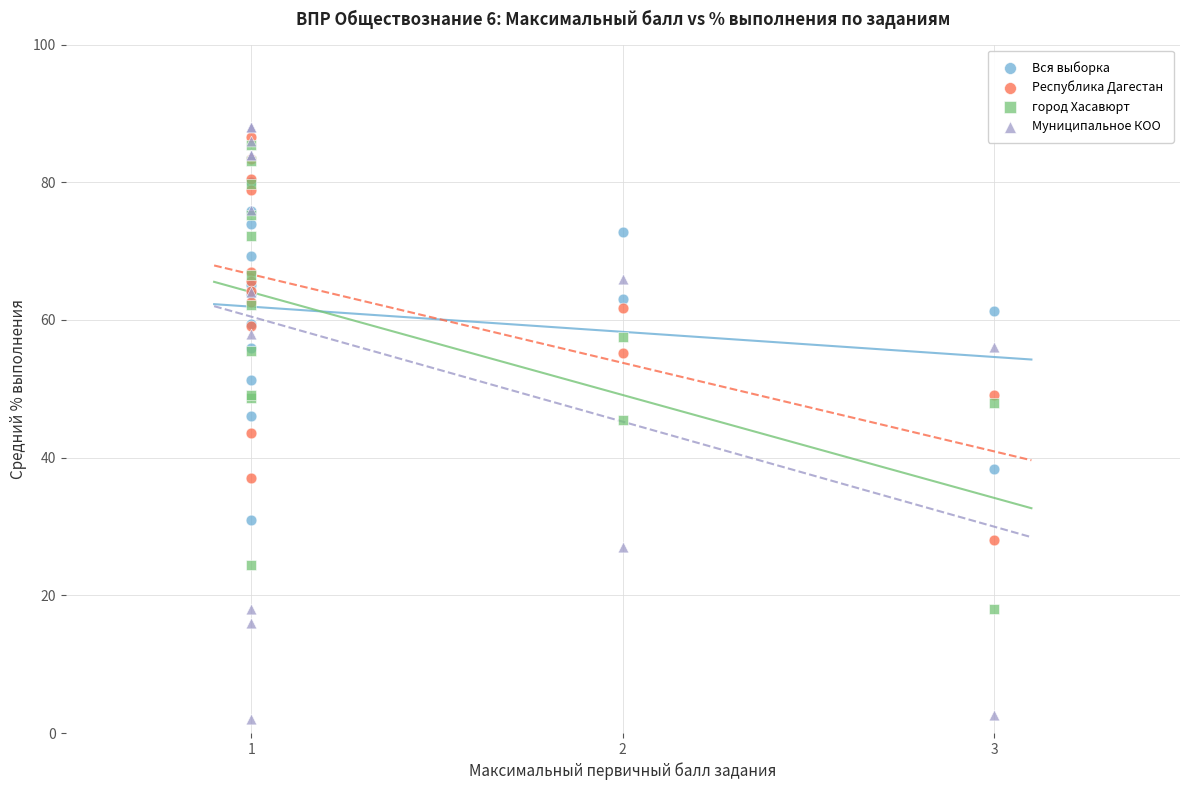

What are all the series names shown in the legend?

Вся выборка, Республика Дагестан, город Хасавюрт, Муниципальное КОО